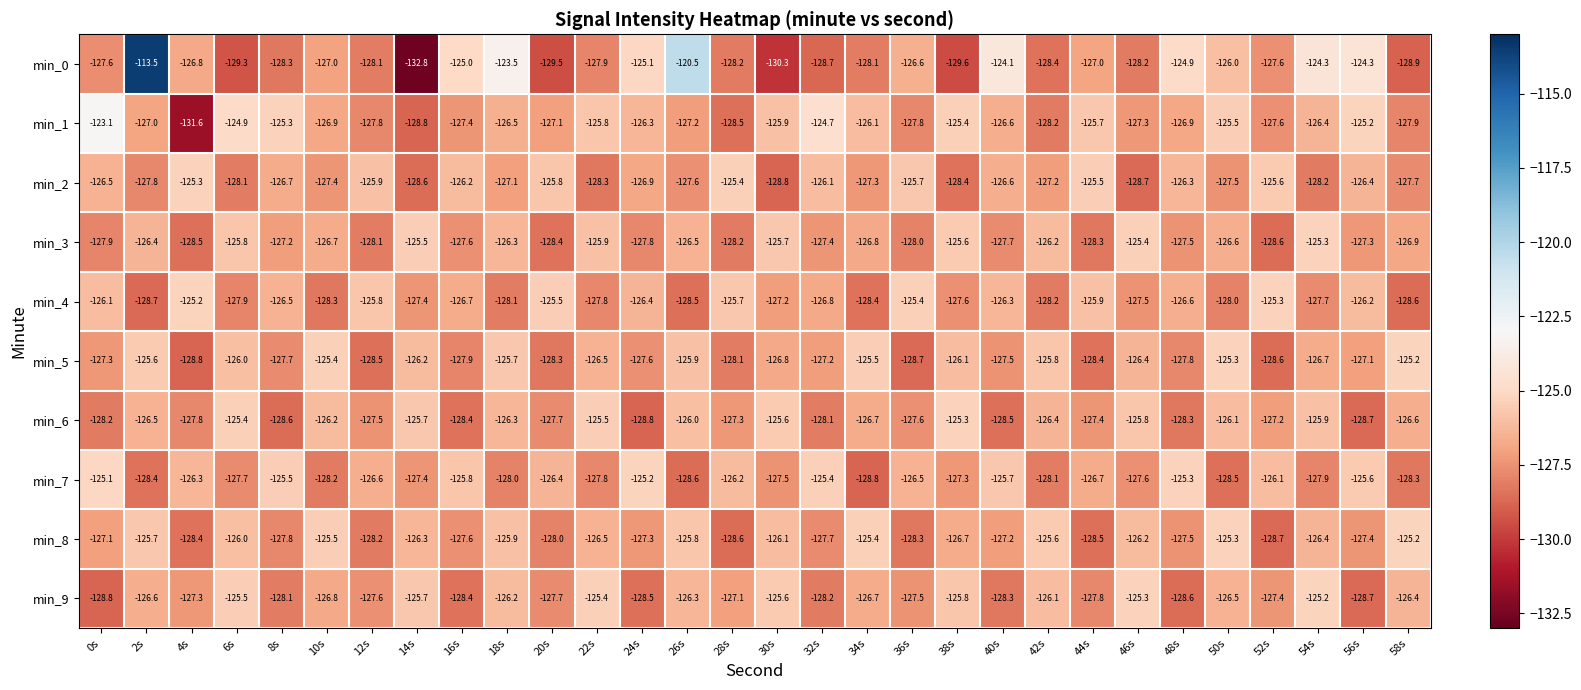

What is the sum of all min_4 values?

-3810.3